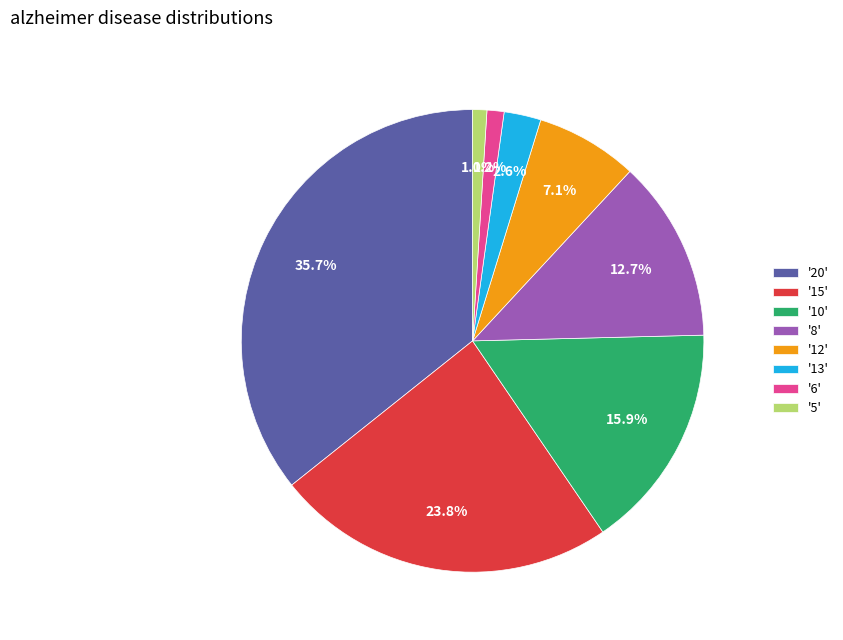

Between '6' and '12', which is larger?

'12'